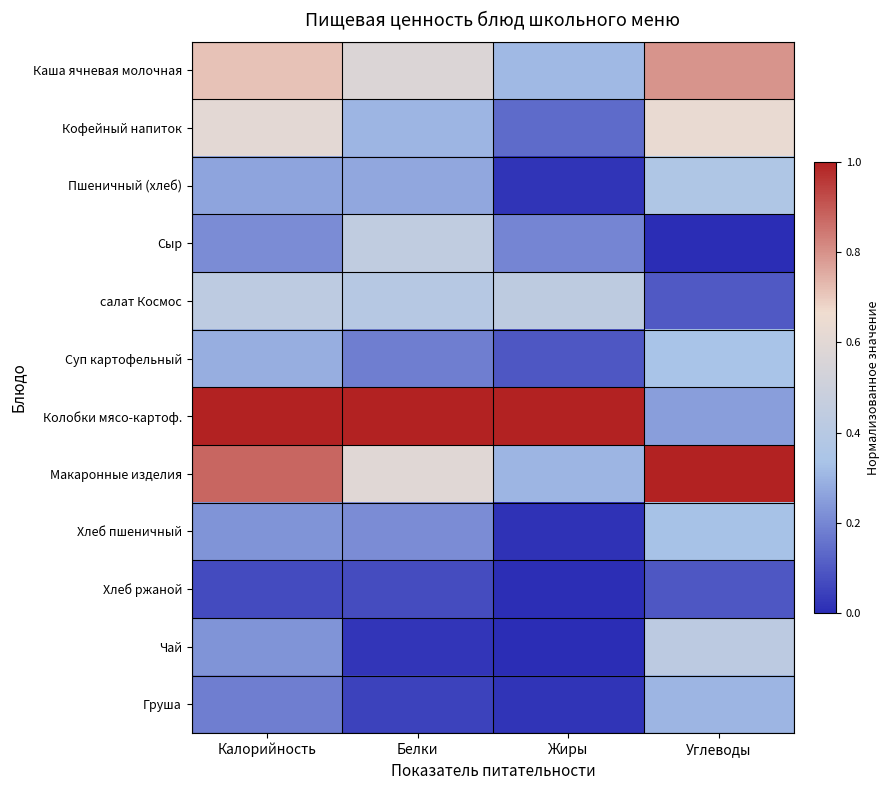

At how many categories does at least one series exceed 0?

4